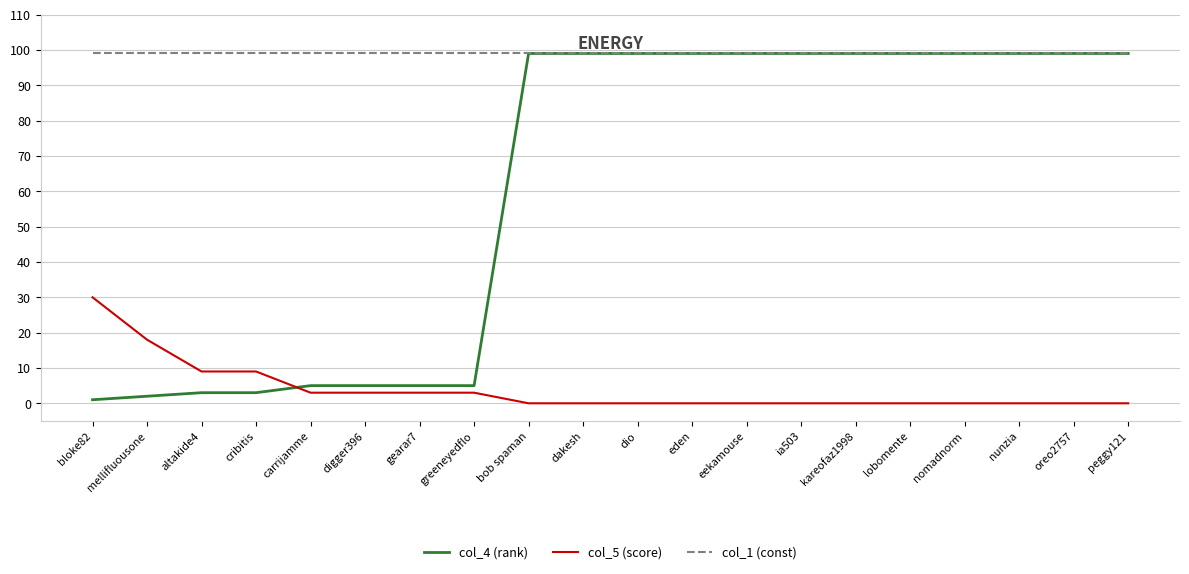

Reading right to left, extract all data points from this chart.

col_4 (rank): peggy121=99	oreo2757=99	nunzia=99	nomadnorm=99	lobomente=99	kareofaz1998=99	ia503=99	eekamouse=99	eden=99	dio=99	dakesh=99	bob spaman=99	greeneyedflo=5	gearar7=5	digger396=5	carrijamme=5	cribitis=3	altakide4=3	mellifluousone=2	bloke82=1
col_5 (score): peggy121=0	oreo2757=0	nunzia=0	nomadnorm=0	lobomente=0	kareofaz1998=0	ia503=0	eekamouse=0	eden=0	dio=0	dakesh=0	bob spaman=0	greeneyedflo=3	gearar7=3	digger396=3	carrijamme=3	cribitis=9	altakide4=9	mellifluousone=18	bloke82=30
col_1 (const): peggy121=99	oreo2757=99	nunzia=99	nomadnorm=99	lobomente=99	kareofaz1998=99	ia503=99	eekamouse=99	eden=99	dio=99	dakesh=99	bob spaman=99	greeneyedflo=99	gearar7=99	digger396=99	carrijamme=99	cribitis=99	altakide4=99	mellifluousone=99	bloke82=99